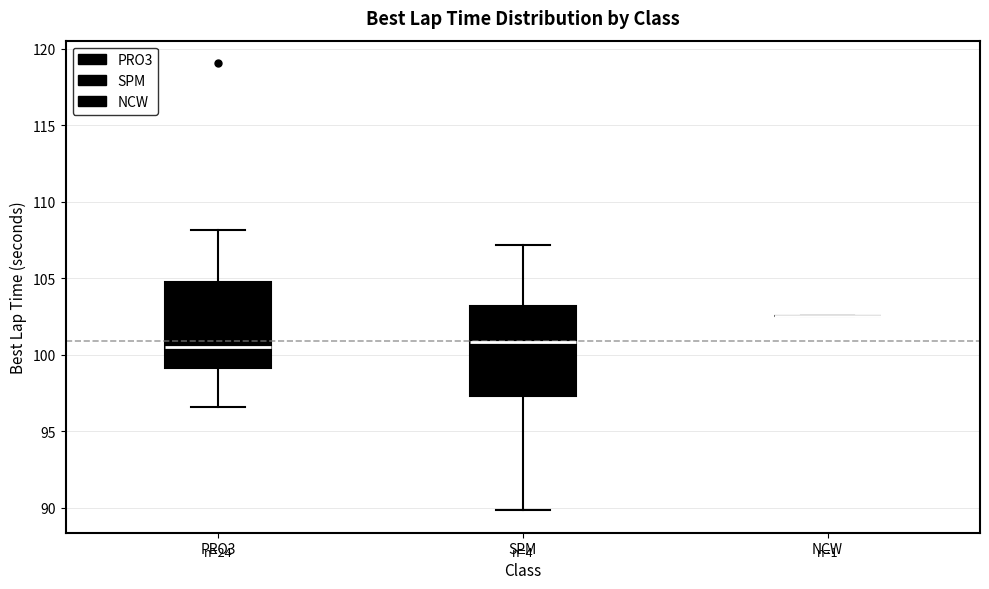

Reading left to right, transcribe this box plot: for each box, give where its median line is, the range the box spans, and where its two whiskers end, as read against the y-axis. The values are not printed on the chart, so give them approximately, as read against the axis.

PRO3: median 100.5, box 99.0 to 105.0, whiskers 96.5 to 108.0
SPM: median 101.0, box 97.5 to 103.0, whiskers 90.0 to 107.0
NCW: box collapsed to a line at 102.5, whiskers 102.5 to 102.5